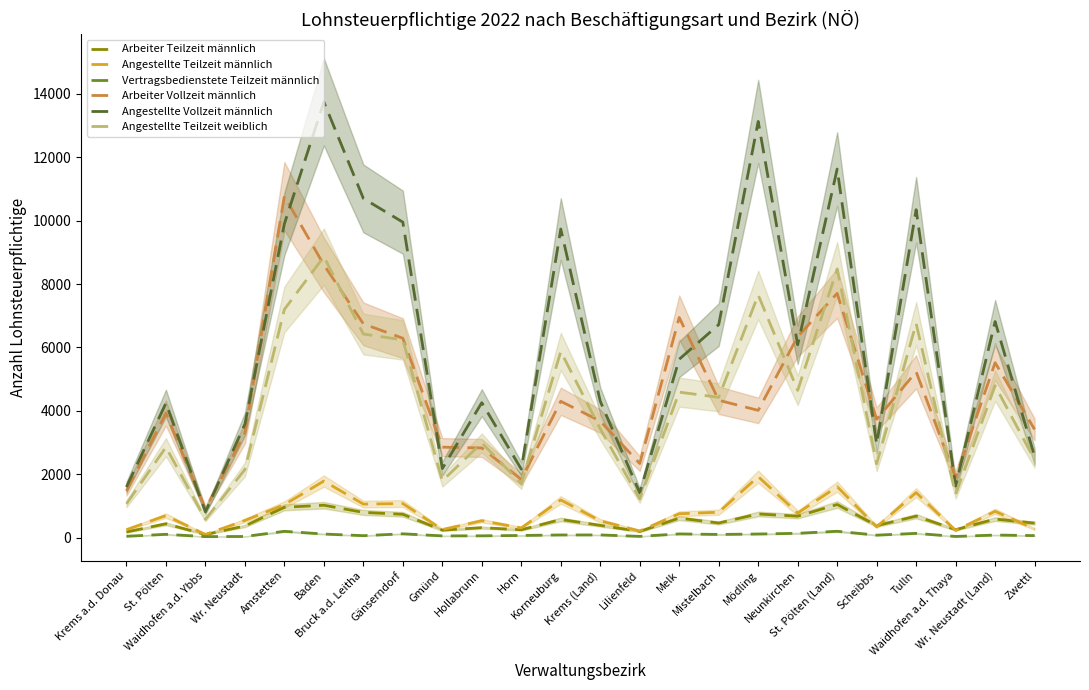

True or false: Angestellte Vollzeit männlich and Angestellte Teilzeit männlich cross at least once.

False